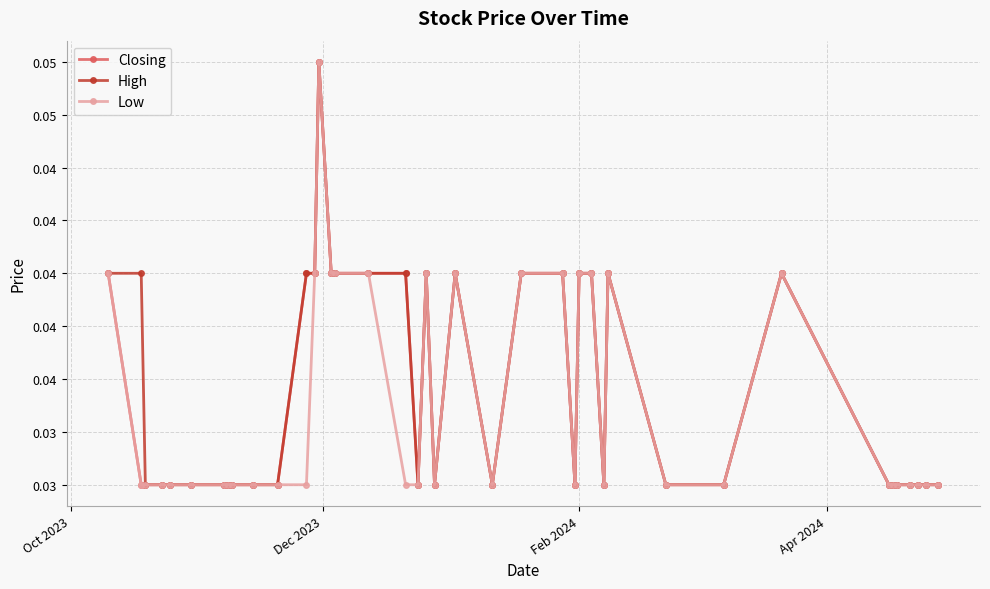

What are all the series names shown in the legend?

Closing, High, Low